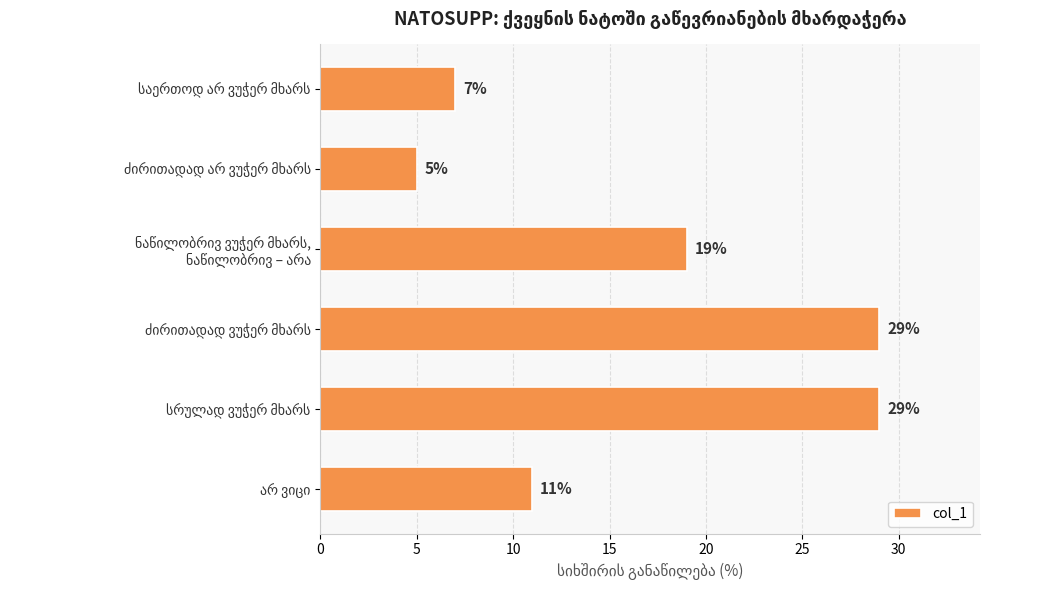

What is the greatest value displayed?

29